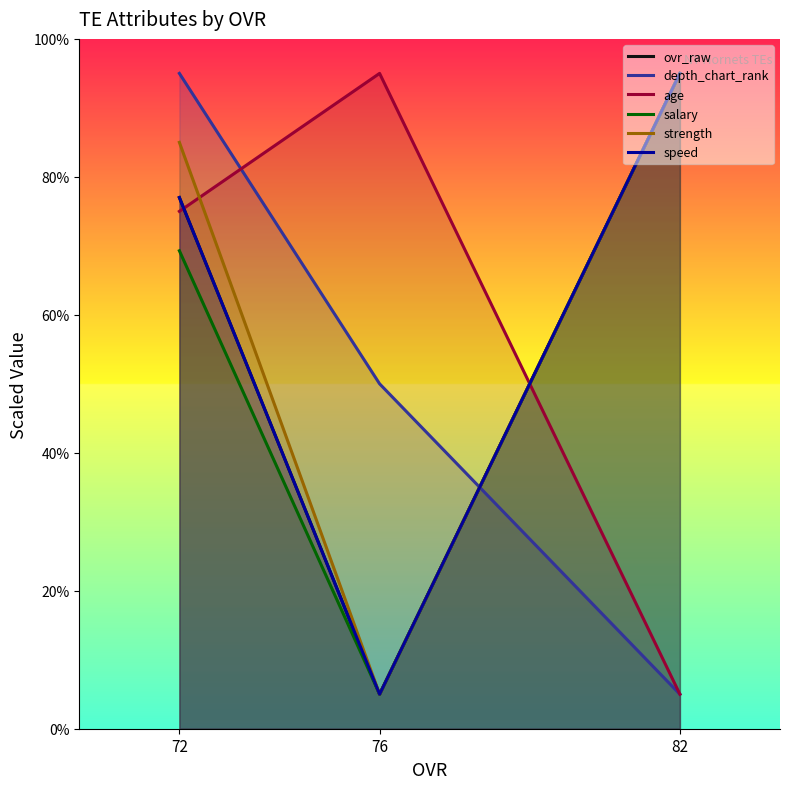

Which series has the largest range (max minus min)?

ovr_raw